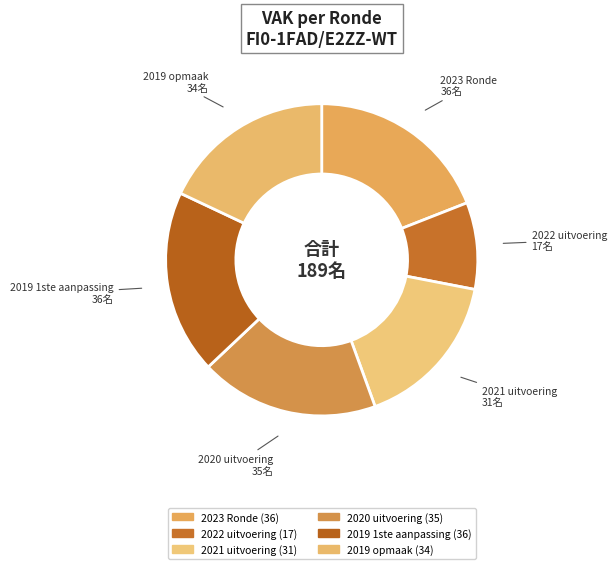

Approximately how many times larger is the value at 2019 opmaak compared to 2020 uitvoering?

1.0